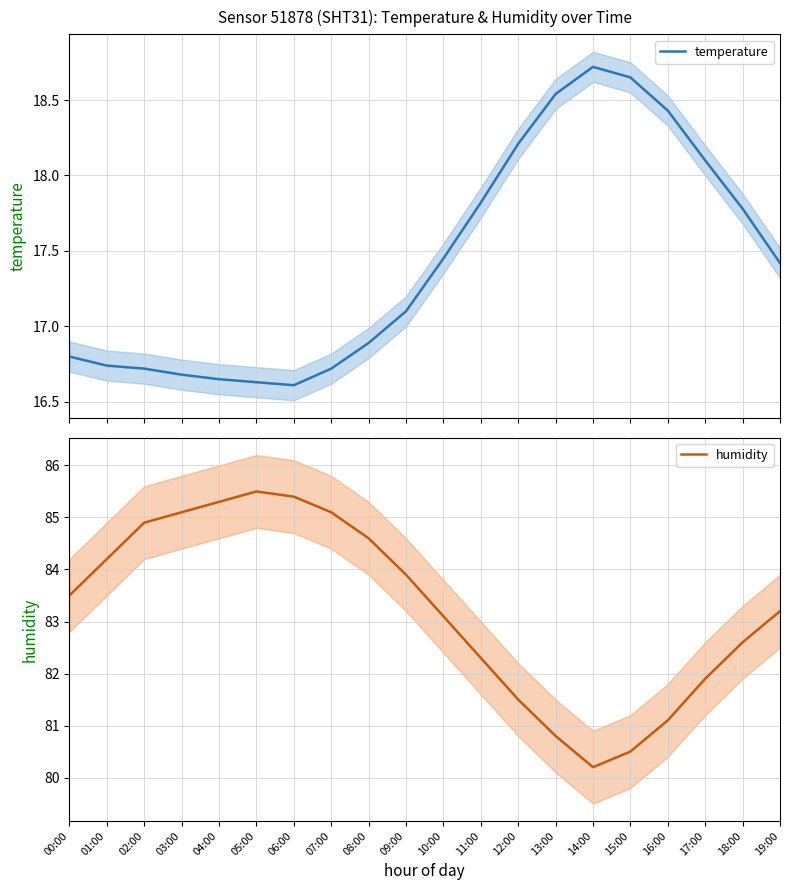

Reading left to right, extract all data points from this chart.

temperature: 00:00=16.8	01:00=16.7	02:00=16.7	03:00=16.7	04:00=16.6	05:00=16.6	06:00=16.6	07:00=16.7	08:00=16.9	09:00=17.1	10:00=17.4	11:00=17.8	12:00=18.2	13:00=18.5	14:00=18.7	15:00=18.6	16:00=18.4	17:00=18.1	18:00=17.8	19:00=17.4
humidity: 00:00=83.5	01:00=84.2	02:00=84.9	03:00=85.1	04:00=85.3	05:00=85.5	06:00=85.4	07:00=85.1	08:00=84.6	09:00=83.9	10:00=83.1	11:00=82.3	12:00=81.5	13:00=80.8	14:00=80.2	15:00=80.5	16:00=81.1	17:00=81.9	18:00=82.6	19:00=83.2